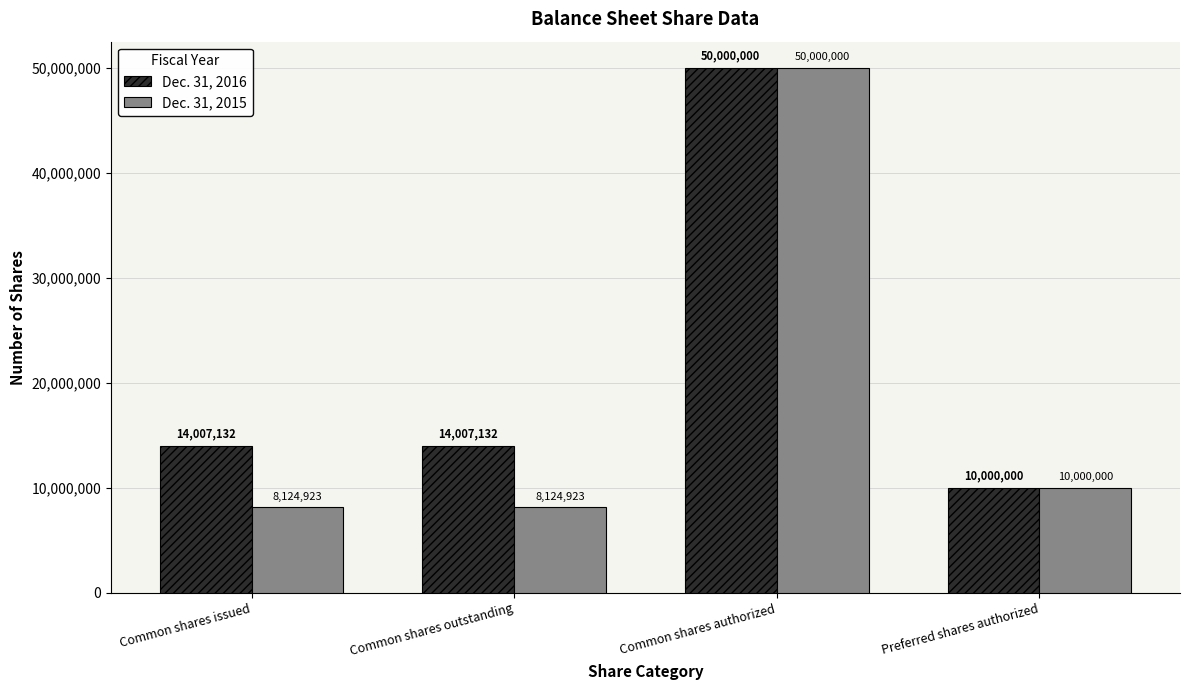

List the series in order of their overall mean, lowest first.

Dec. 31, 2015, Dec. 31, 2016